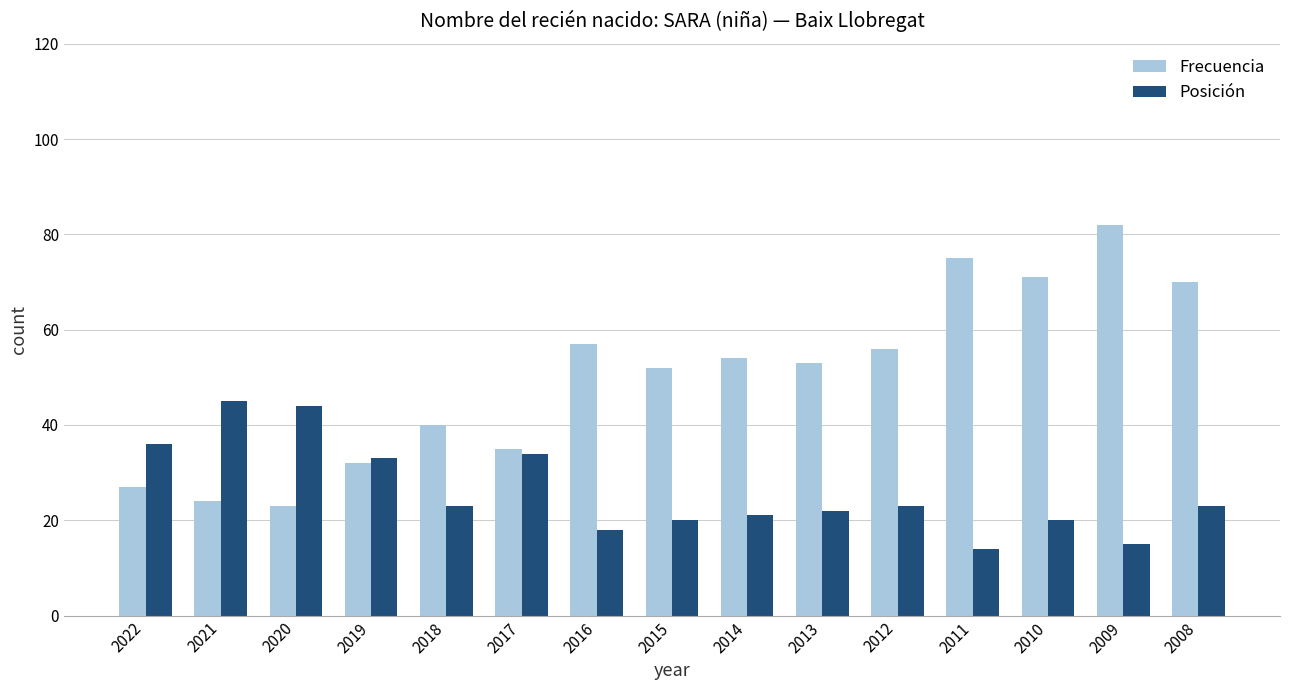

How many values in the Posición series are below 23?

7